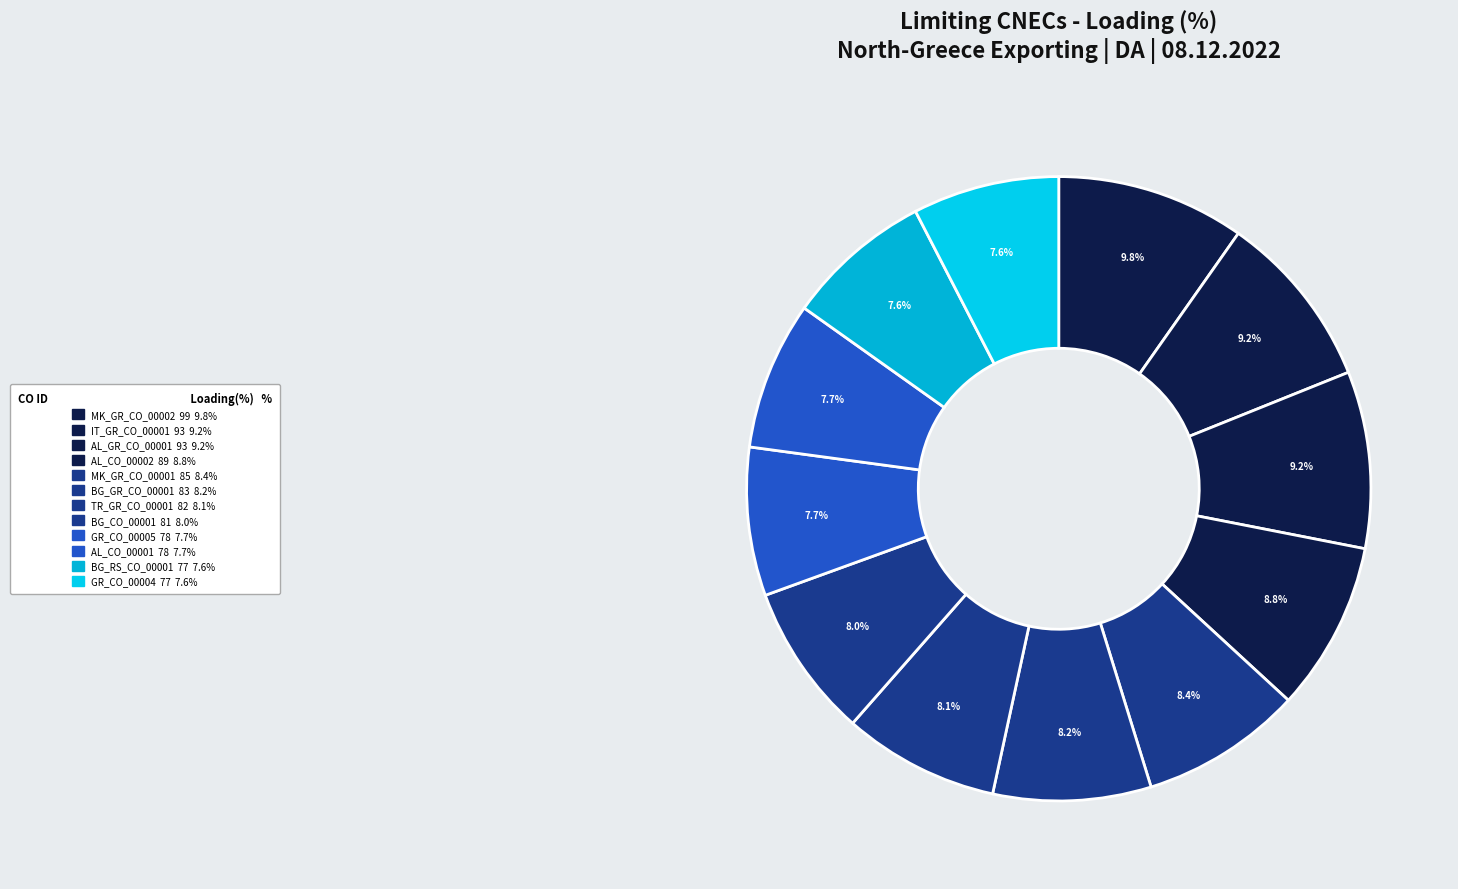

What is the change in value from MK_GR_CO_00002 to AL_CO_00002?

-10